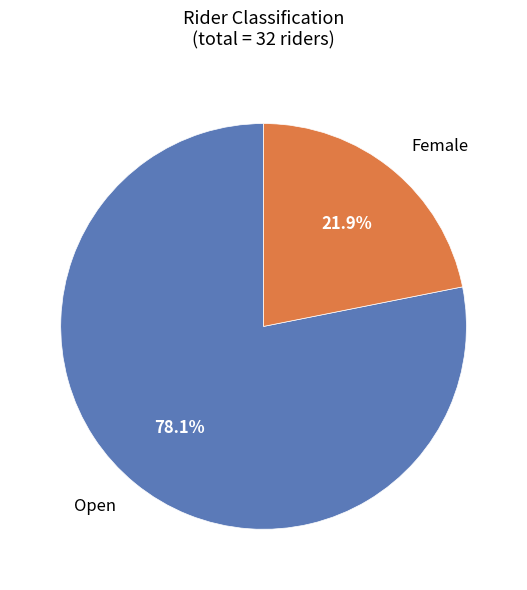

Is there any slice that represents more than half of the pie?

Yes